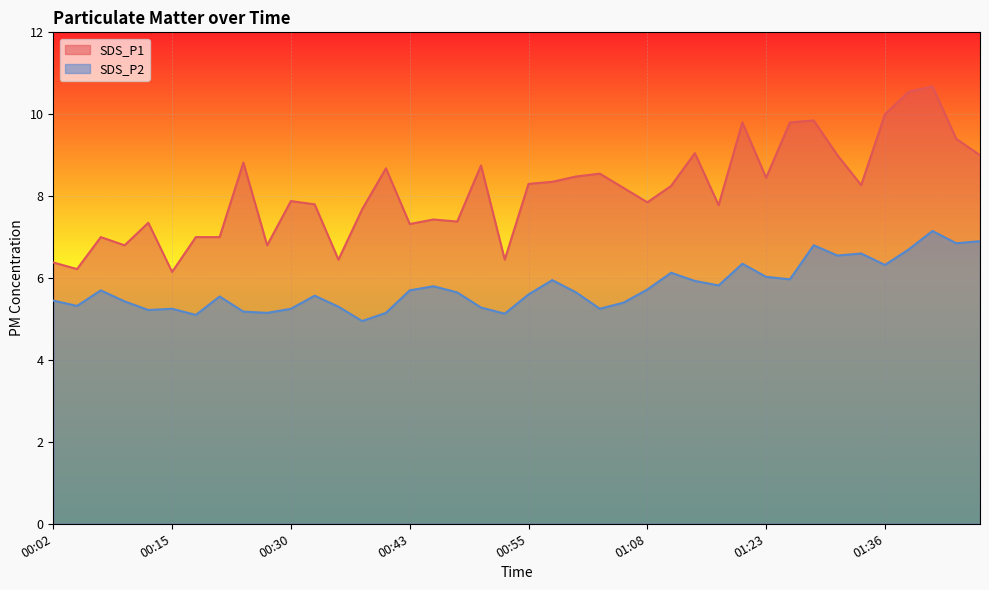

What is the sum of all SDS_P2 values?

230.8